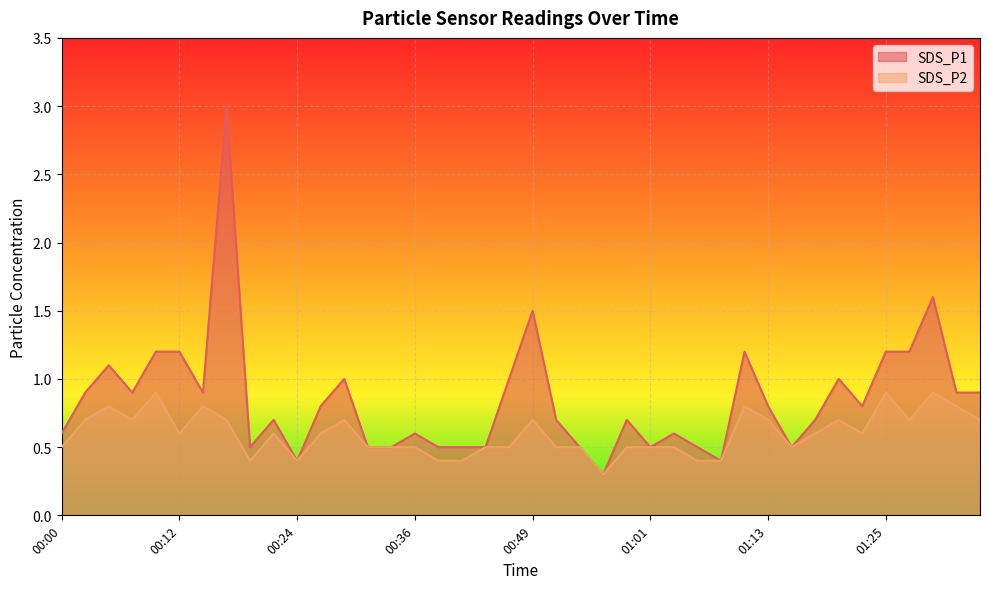

Which series has the largest range (max minus min)?

SDS_P1